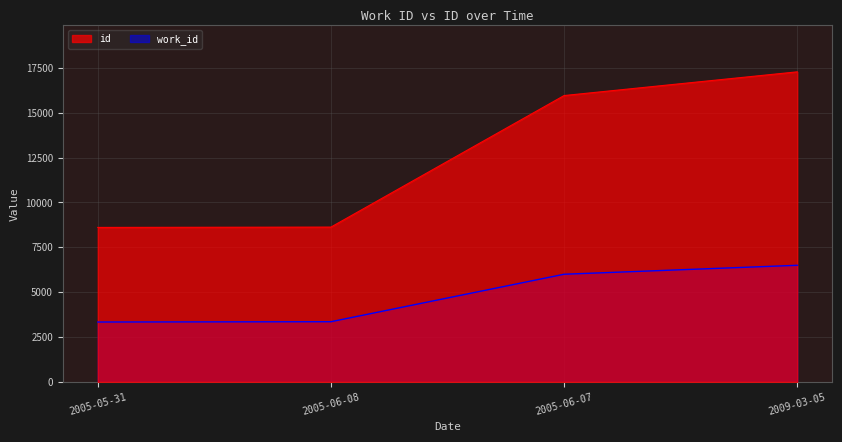

Between 2009-03-05 and 2005-06-08, which is larger?

2009-03-05